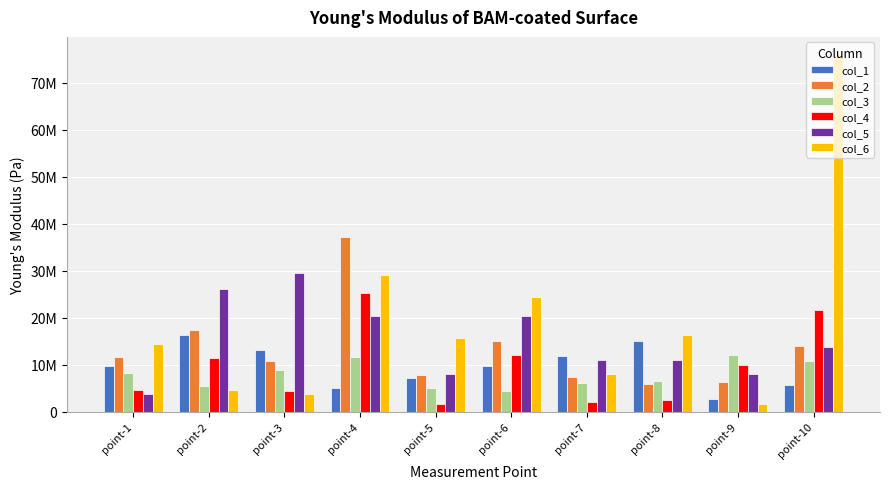

Which series has the largest total across all categories?

col_6